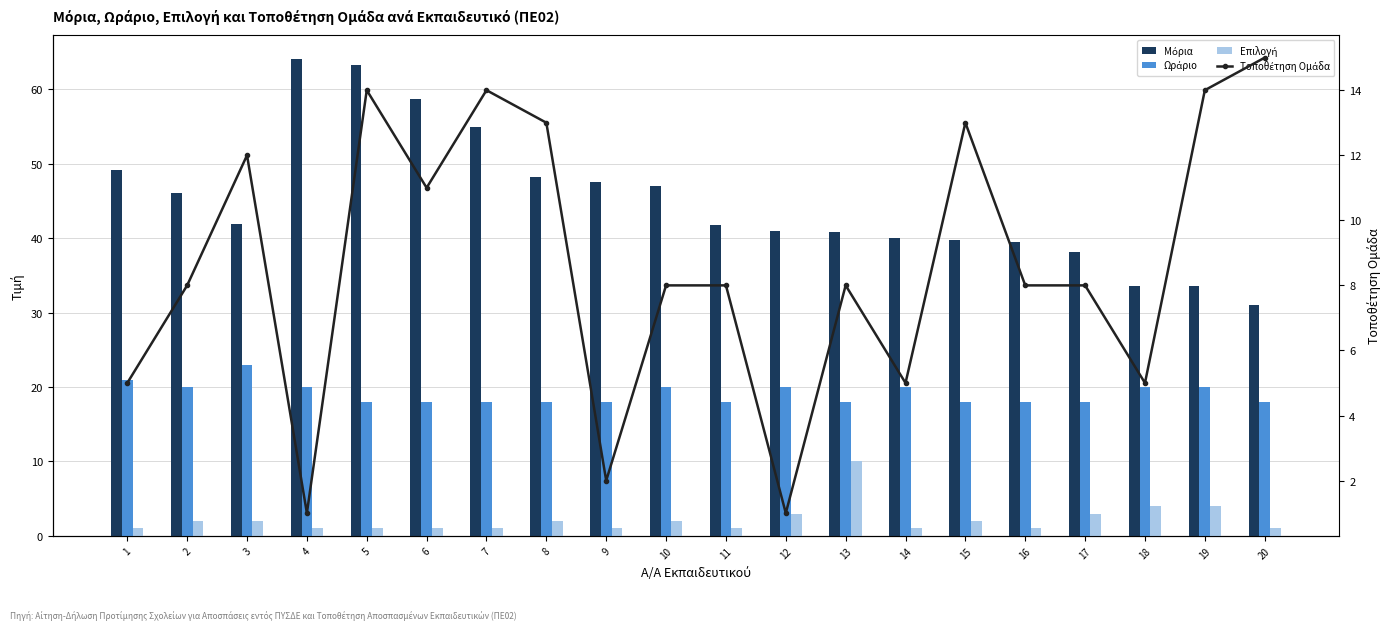

Which series has the largest total across all categories?

Μόρια